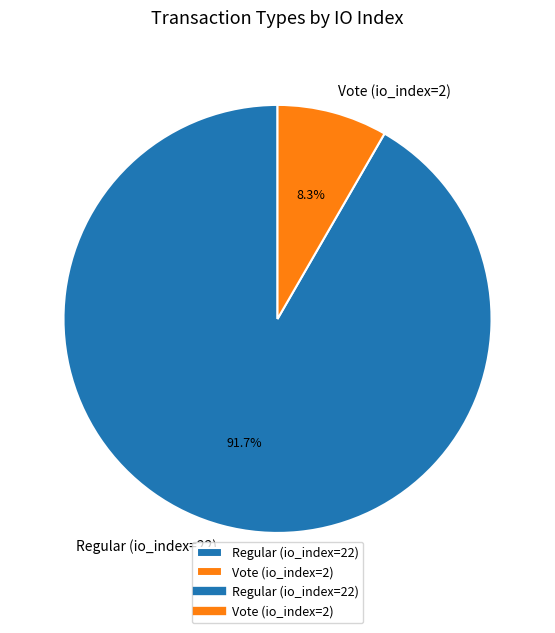

Rank the categories by value from highest to lowest.

Regular (io_index=22), Vote (io_index=2)